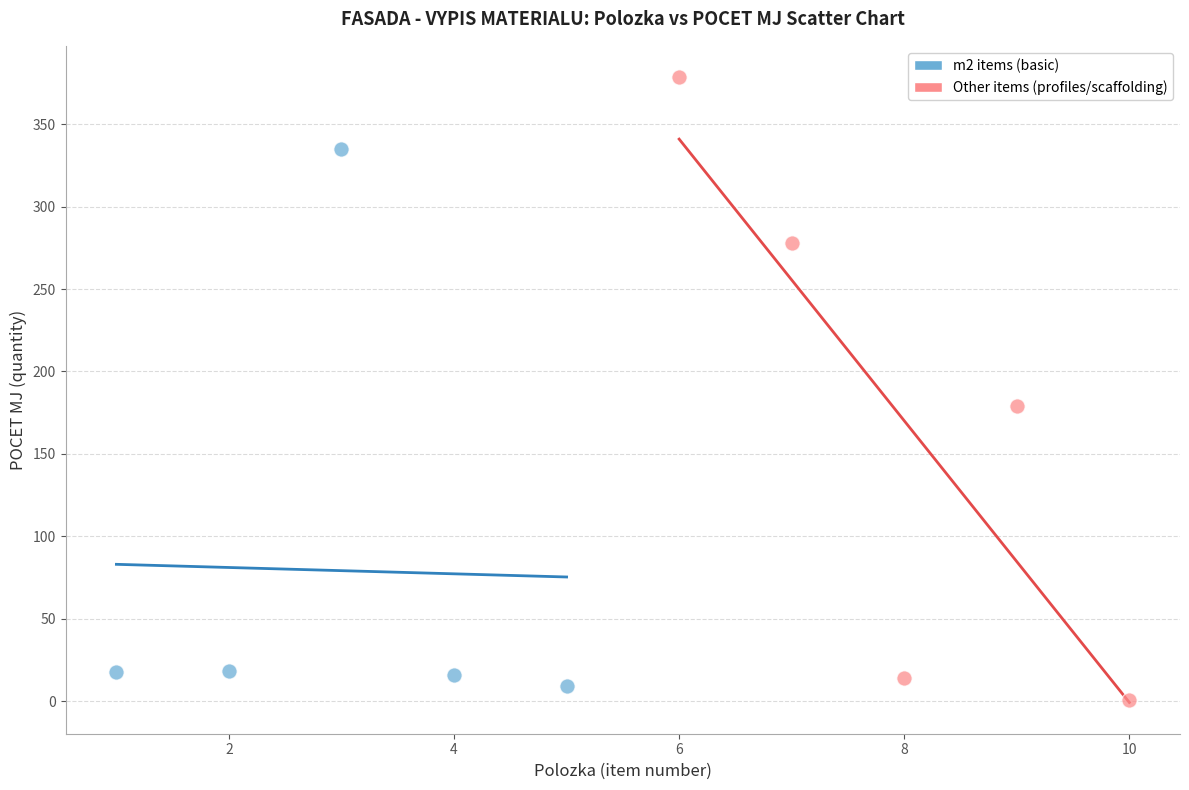

What are all the series names shown in the legend?

m2 items (basic), Other items (profiles/scaffolding)